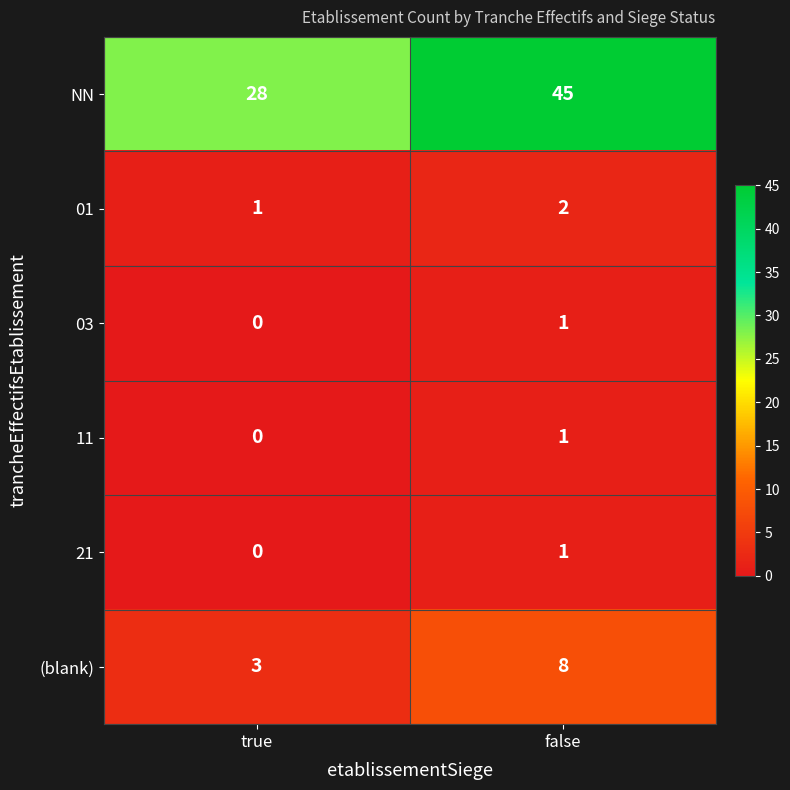

The 01 series shows 1 at true. True or false?

True